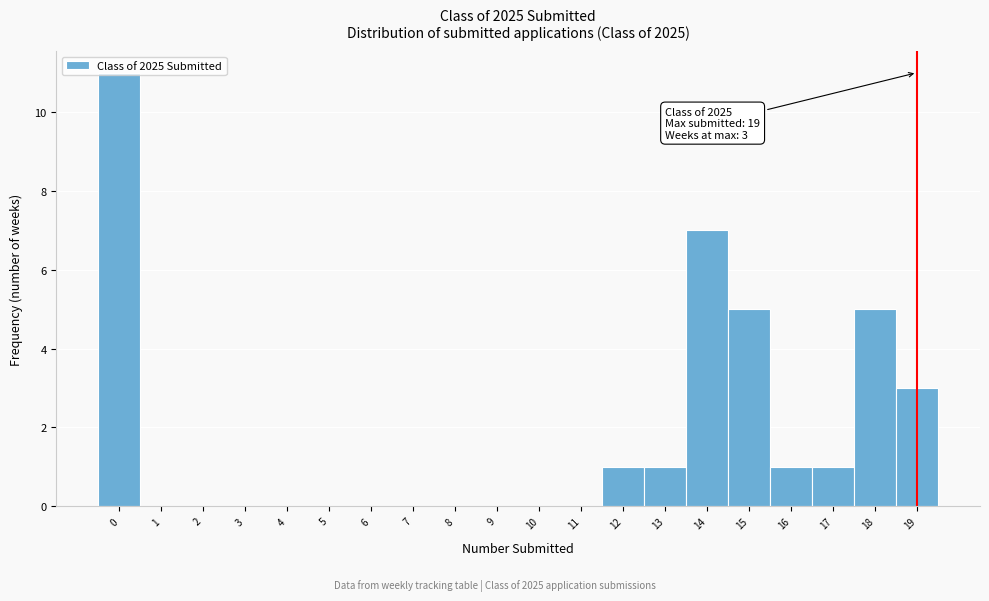

Which range on the x-axis has the tallest bar?

-0.5 to 0.5